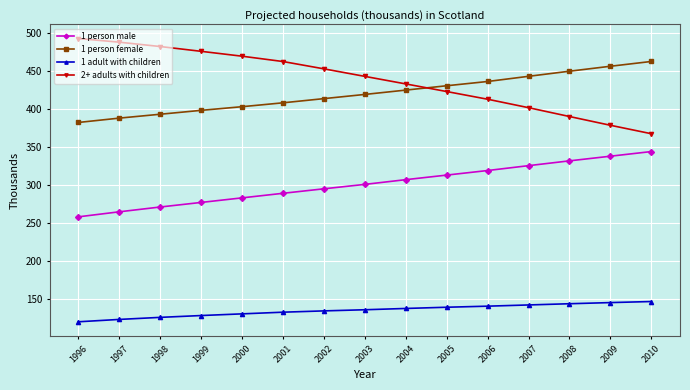

What is the total value across all series at 2009?

1317.7